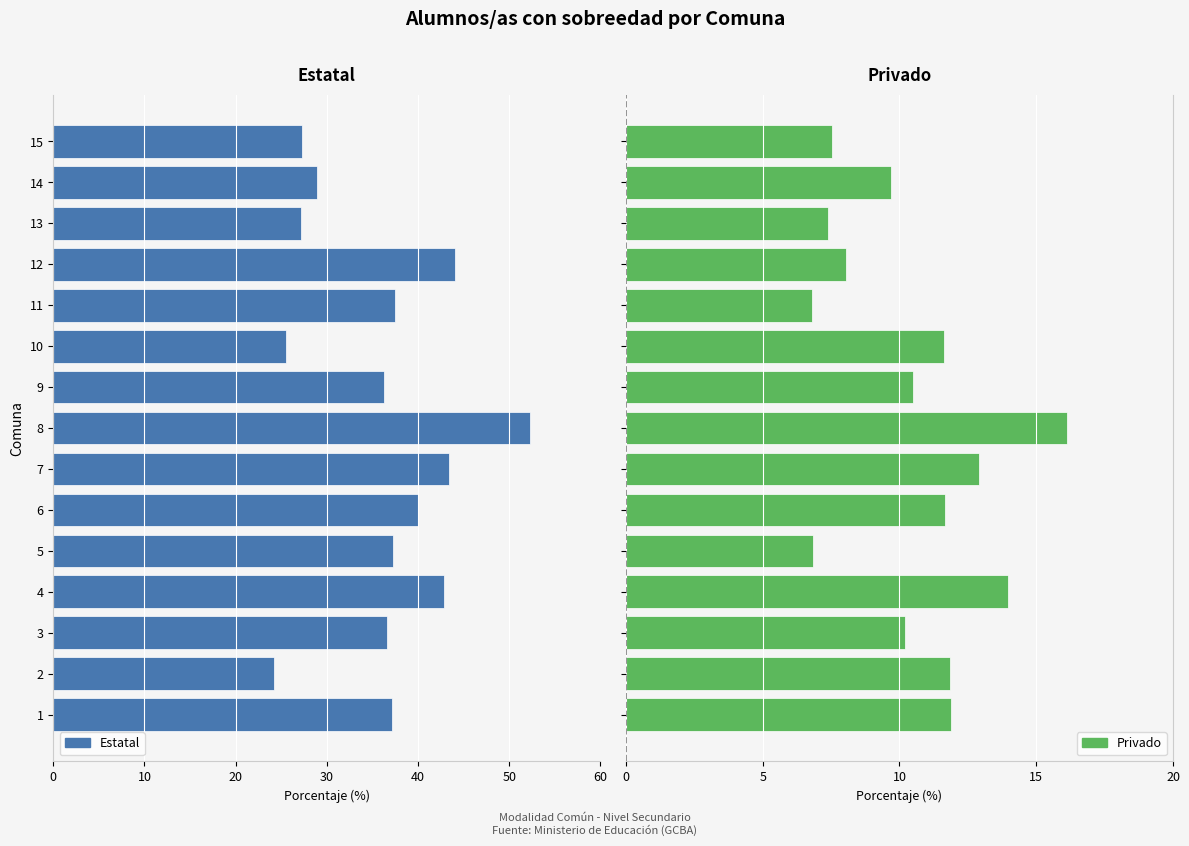

What is the difference between the maximum and minimum values in the Privado series?

9.3